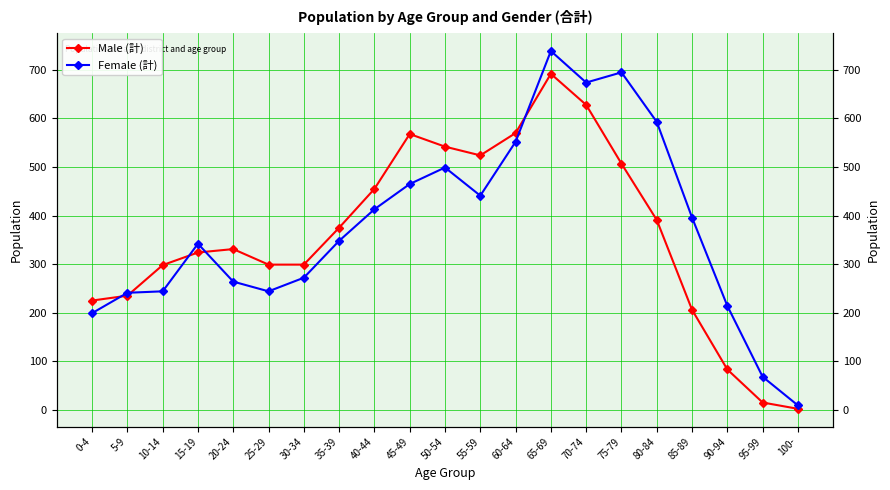

What is the label of the 10th point from the left?

45-49